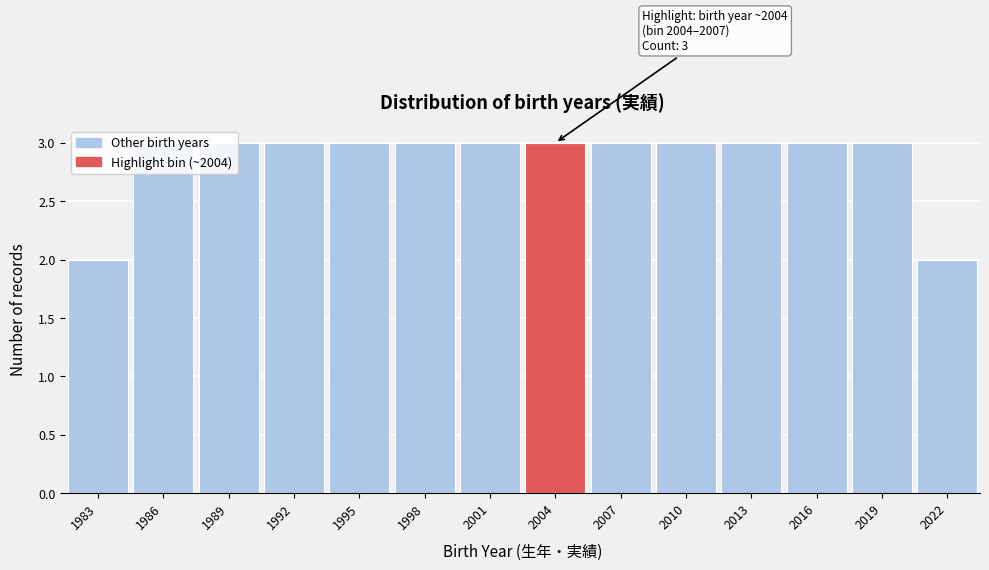

What is the maximum value shown in the chart?

3